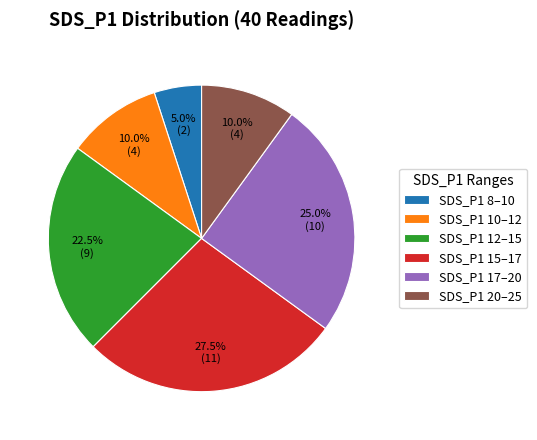

Which has a higher value, SDS_P1 8–10 or SDS_P1 12–15?

SDS_P1 12–15